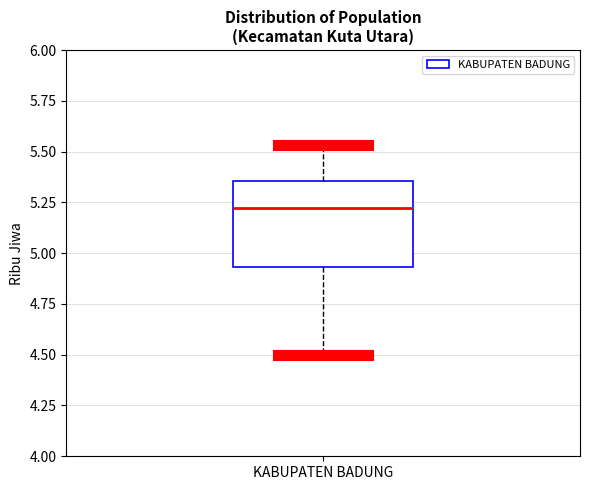

Transcribe this box plot: give where the median line is, the range the box spans, and where the two whiskers end, as read against the y-axis. The values are not printed on the chart, so give them approximately, as read against the axis.

median 5.20, box 4.95 to 5.35, whiskers 4.50 to 5.55